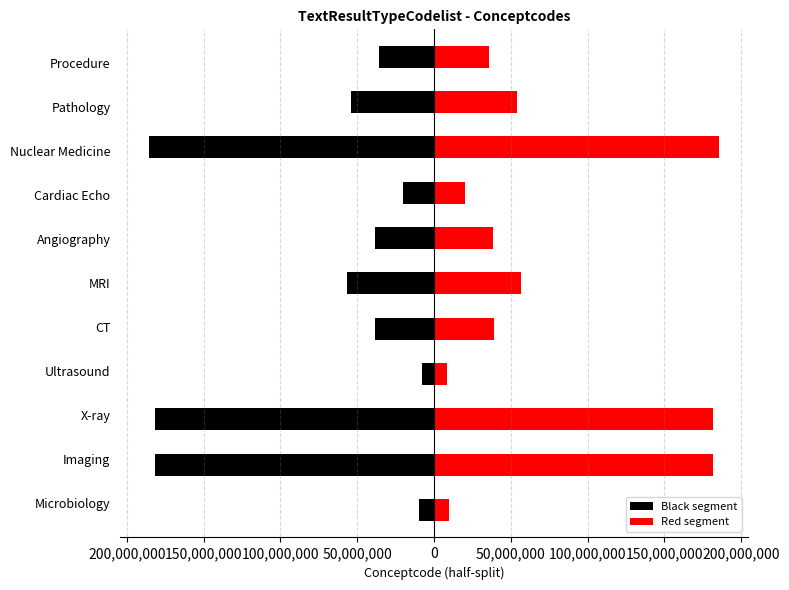

What is the approximate value of Black segment at Angiography?

-38671503.0